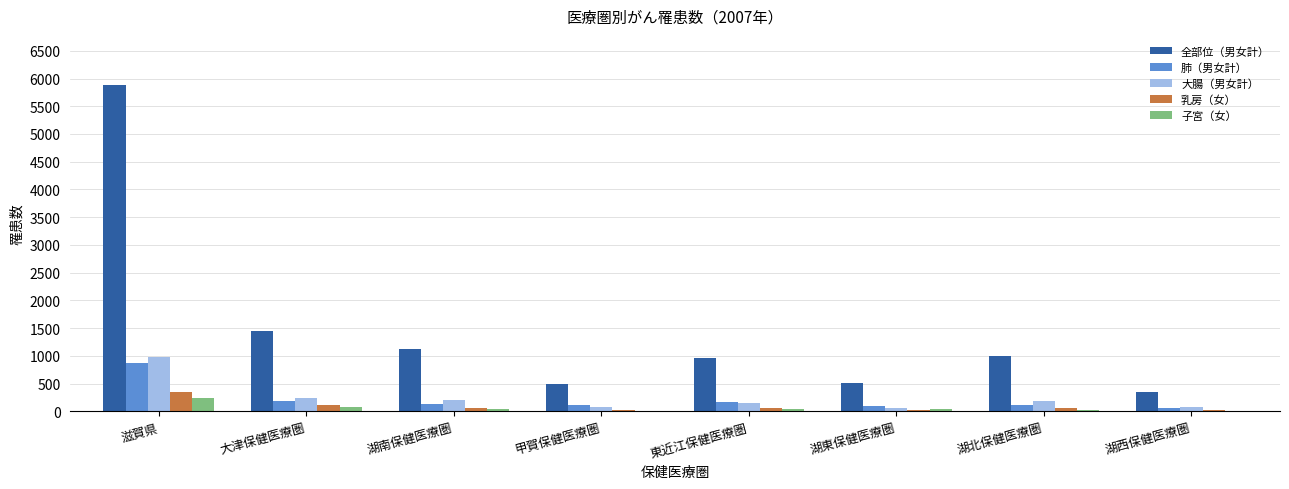

The value of 全部位（男女計） at 滋賀県 is 2213. True or false?

False